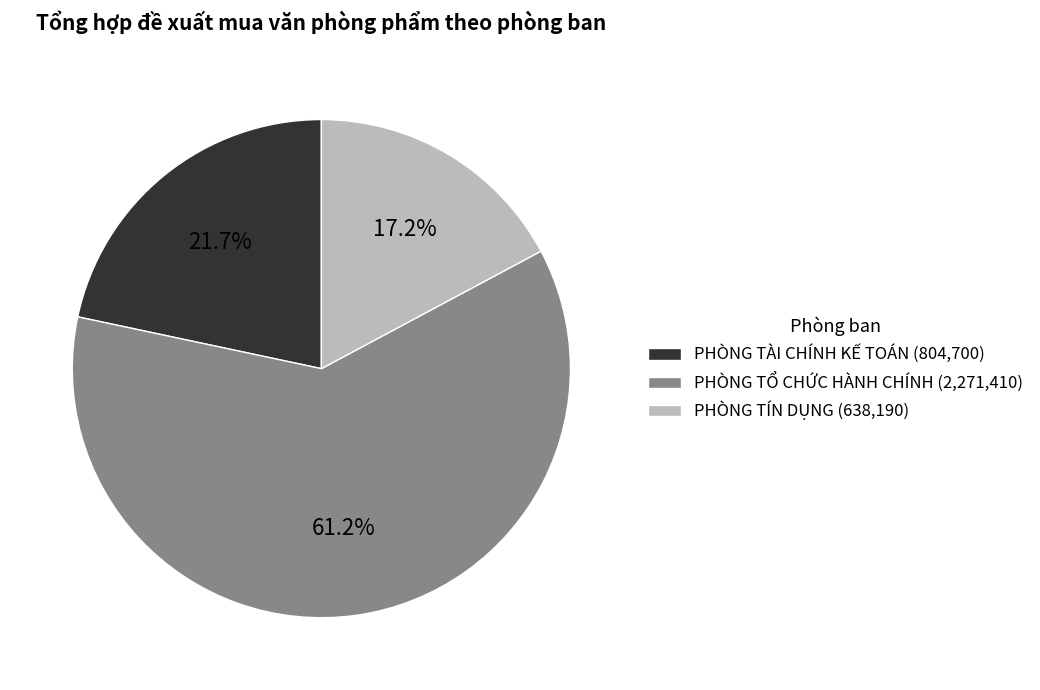

The PHÒNG TÍN DỤNG slice represents 32% of the pie. True or false?

False